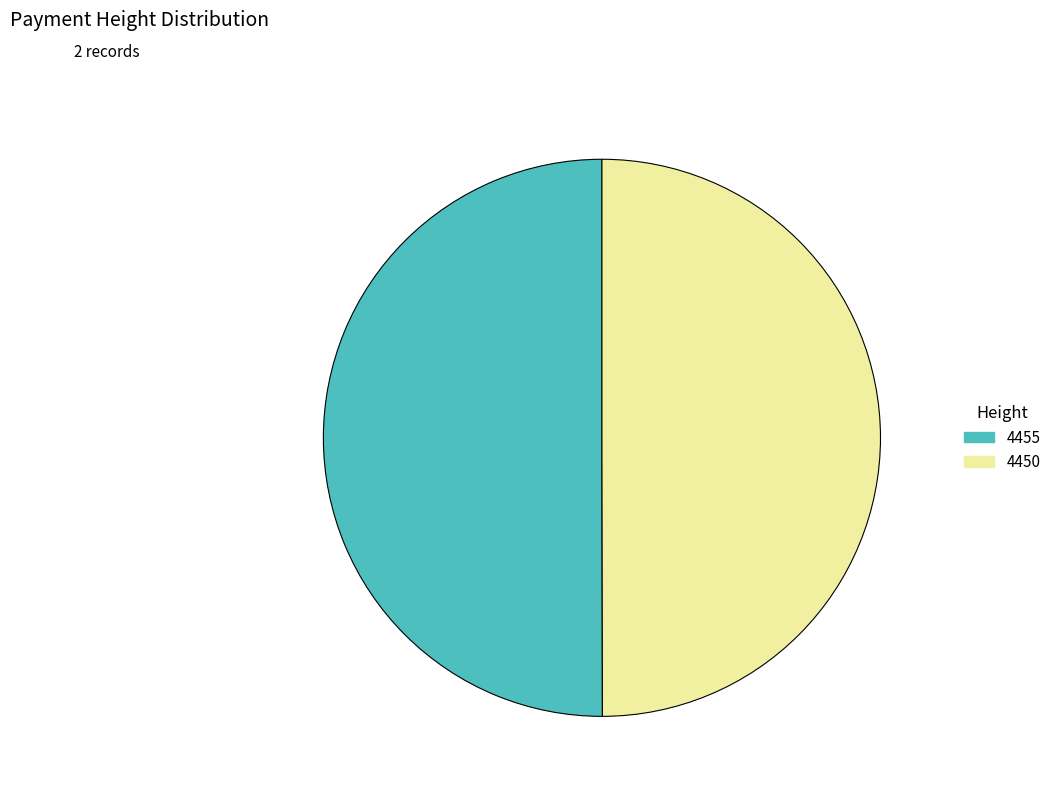

The 4455 slice represents 42% of the pie. True or false?

False